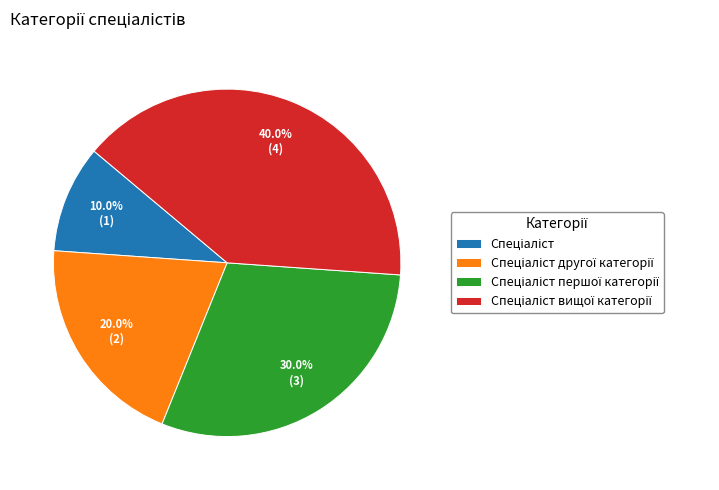

Does any single category account for the majority?

No